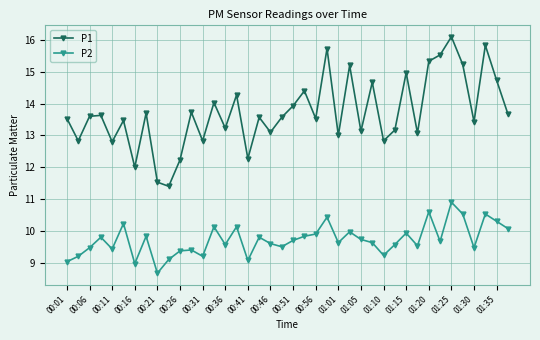

What is the value of the P1 point at the 14th from the left?

14.0